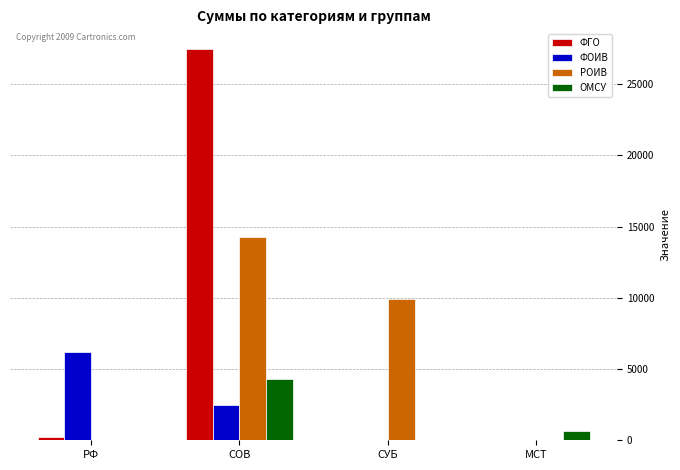

At which label does ОМСУ reach its peak?

СОВ